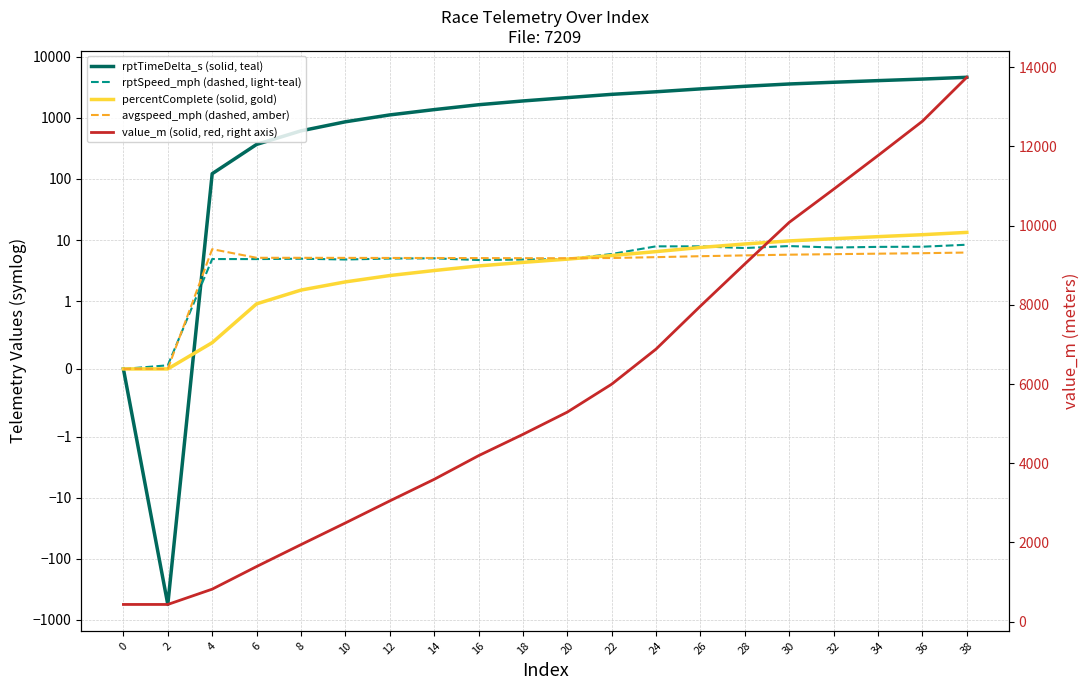

True or false: percentComplete (solid, gold) and rptTimeDelta_s (solid, teal) cross at least once.

True